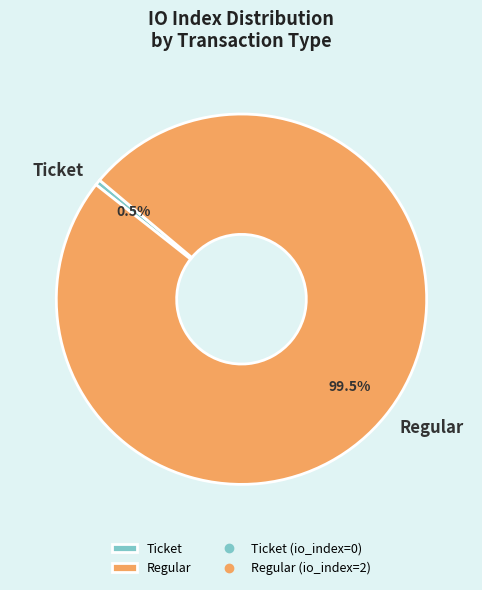

Rank the categories by value from highest to lowest.

Regular, Ticket